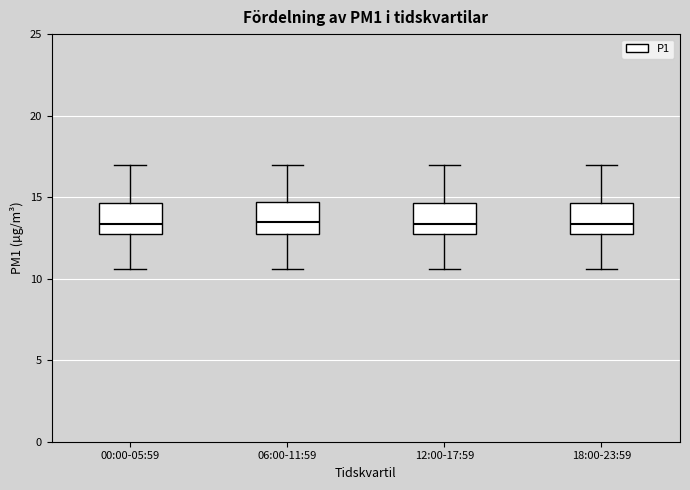

Where is the upper edge of the box for 18:00-23:59 on the y-axis? The values are not printed on the chart, so give them approximately, as read against the axis.

14.5